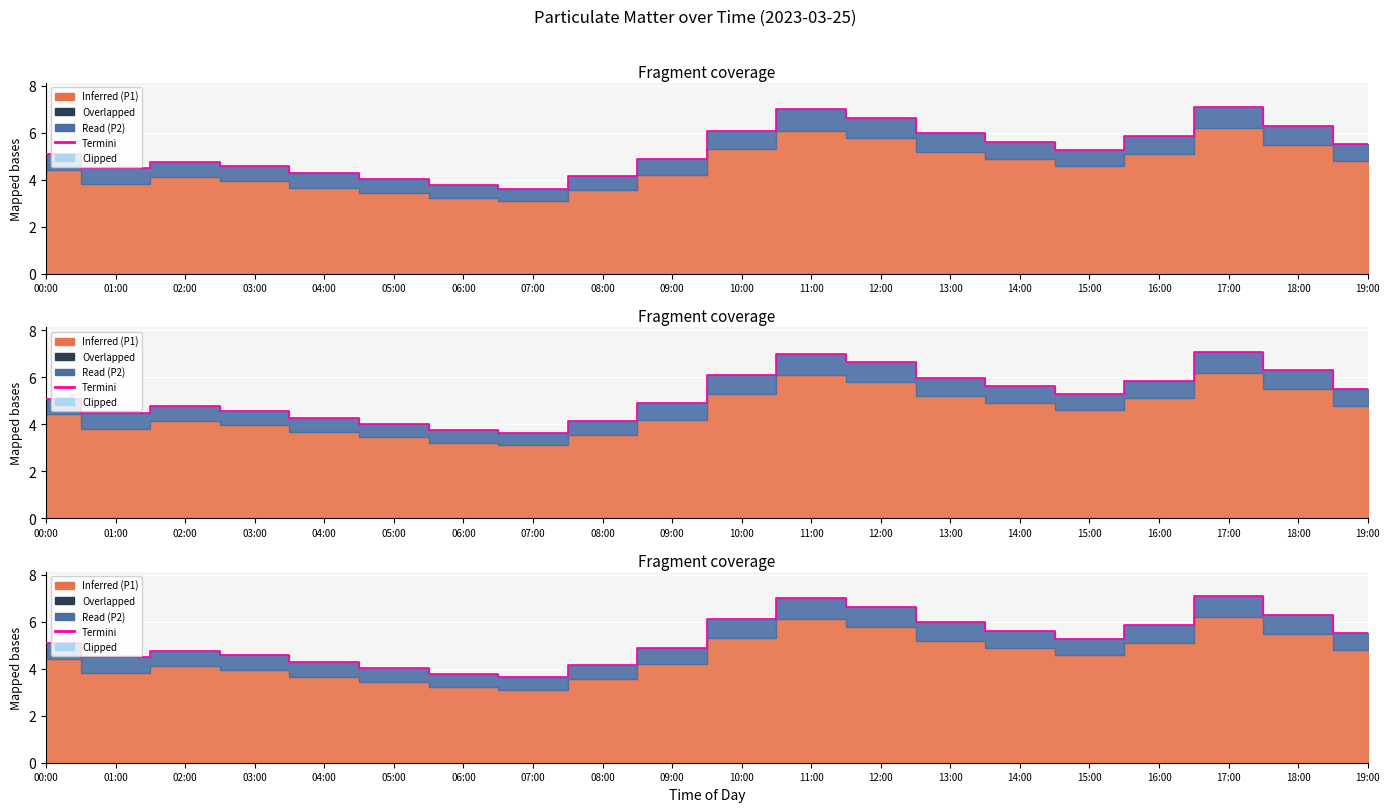

The chart shows a value of 4.3 at 04:00. True or false?

True